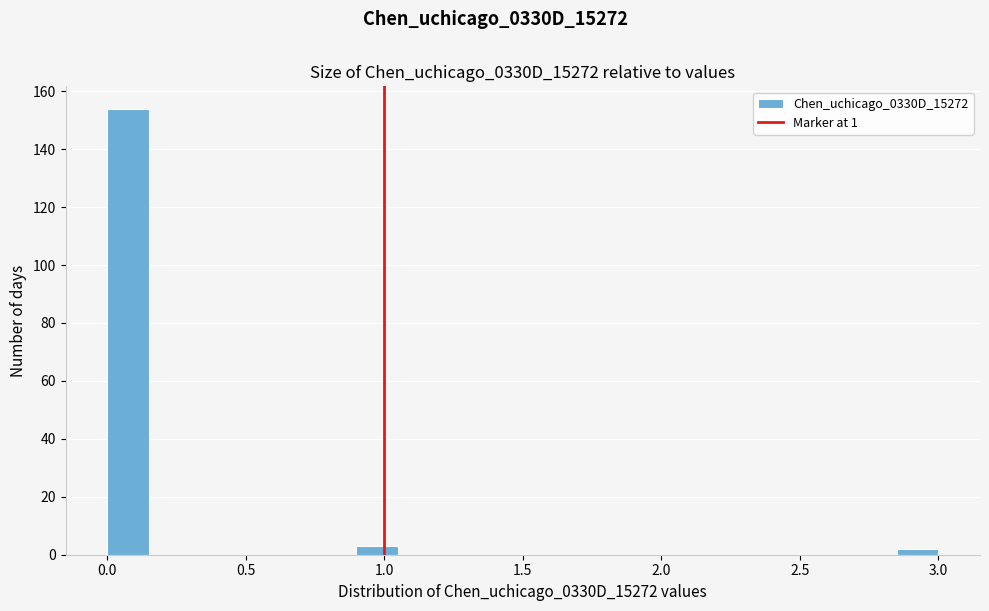

Around what value on the x-axis is the tallest bar? Give the approximate position of its centre, as read against the axis.

0.10